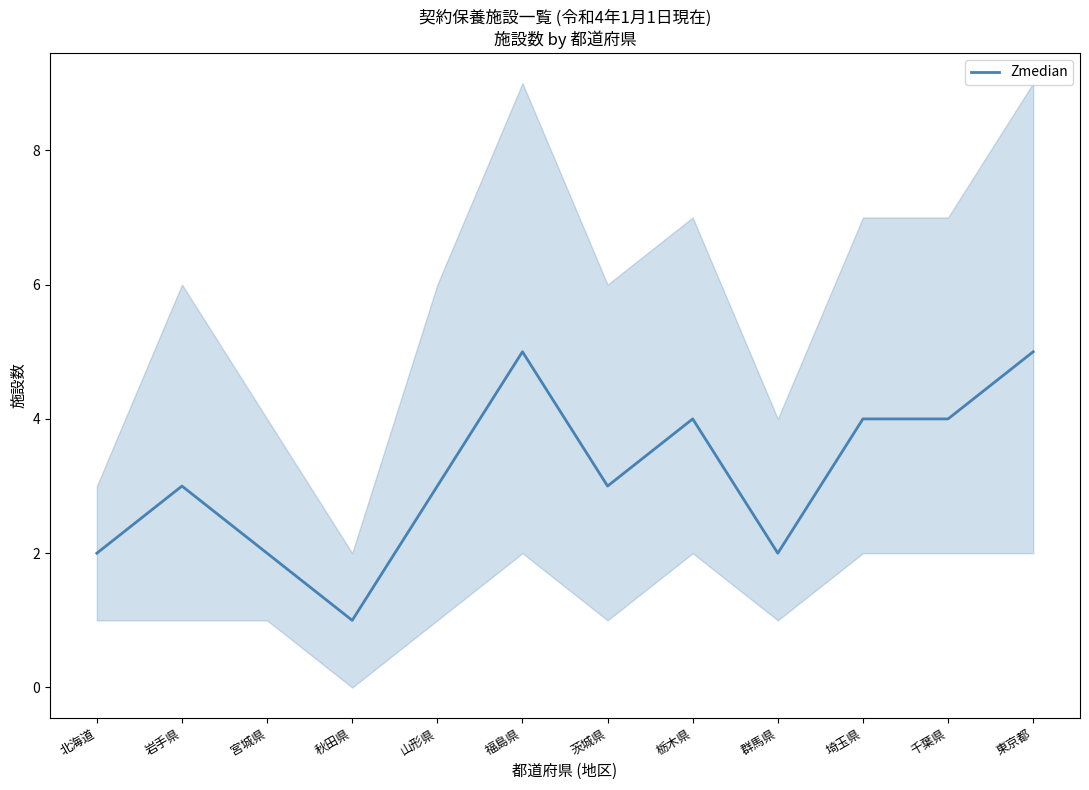

Which has a higher value, 東京都 or 群馬県?

東京都